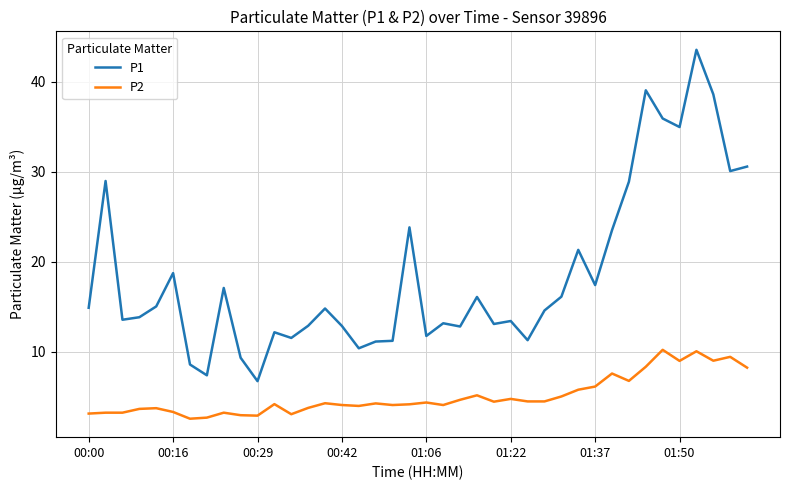

Which series has the widest spread of values?

P1